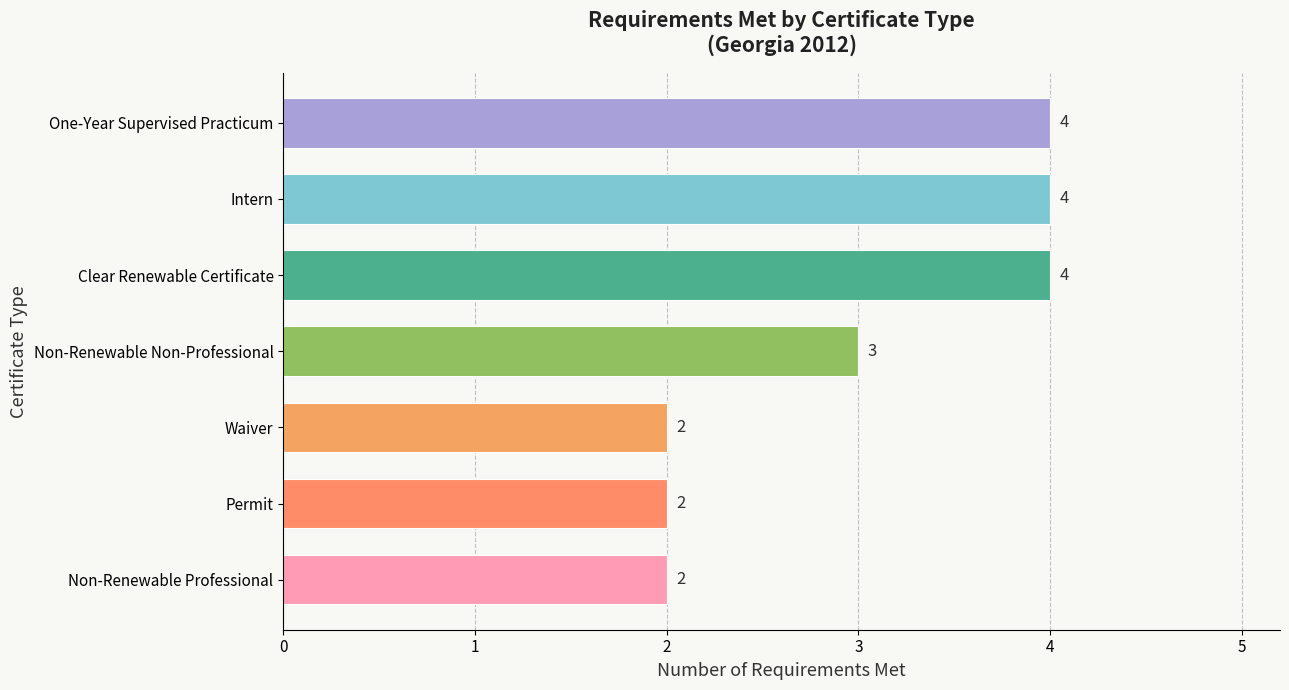

What is the sum of the values at One-Year Supervised Practicum and Waiver?

6